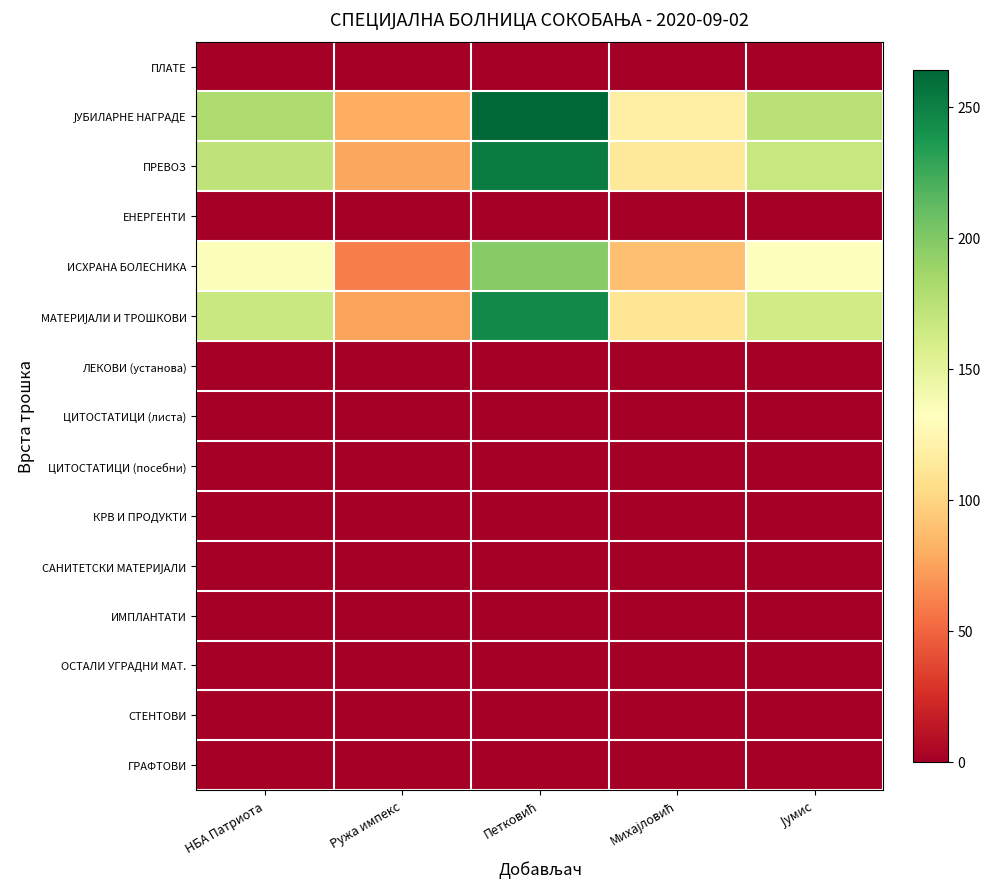

Which category has the lowest value across all series?

НБА Патриота